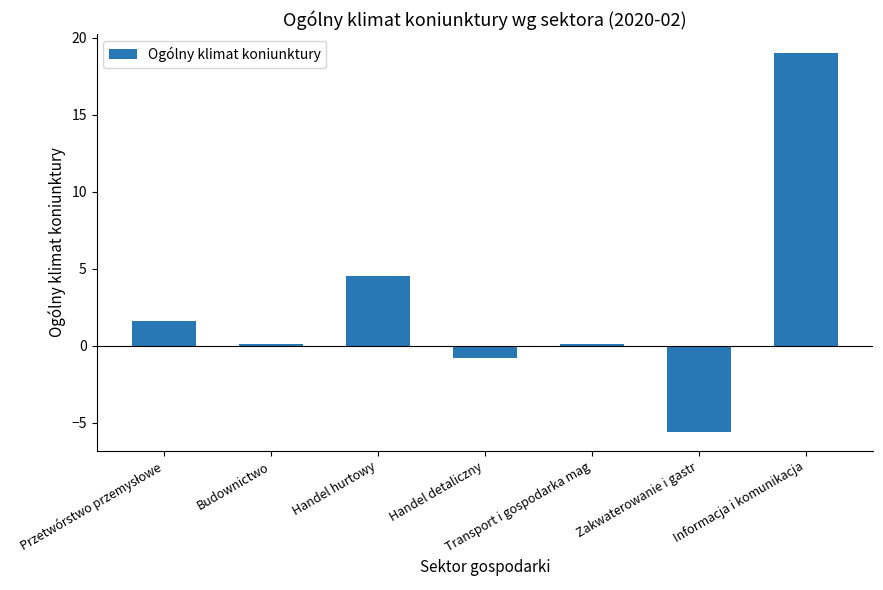

What position from the left is Transport i gospodarka mag?

5